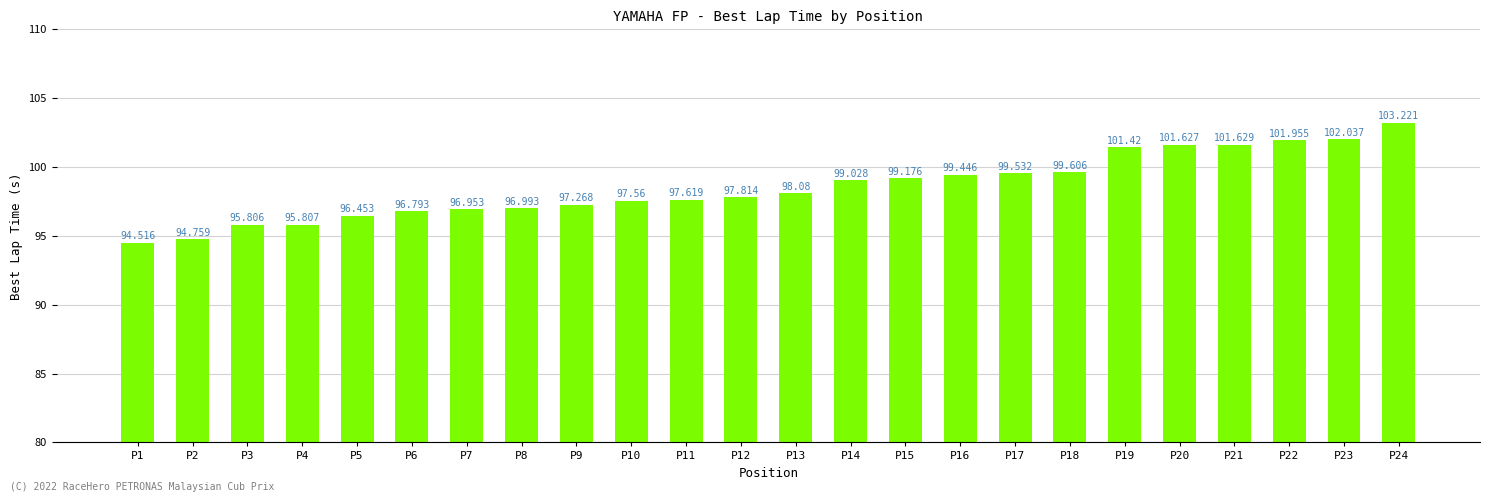

Which category has the lowest value across all series?

P1